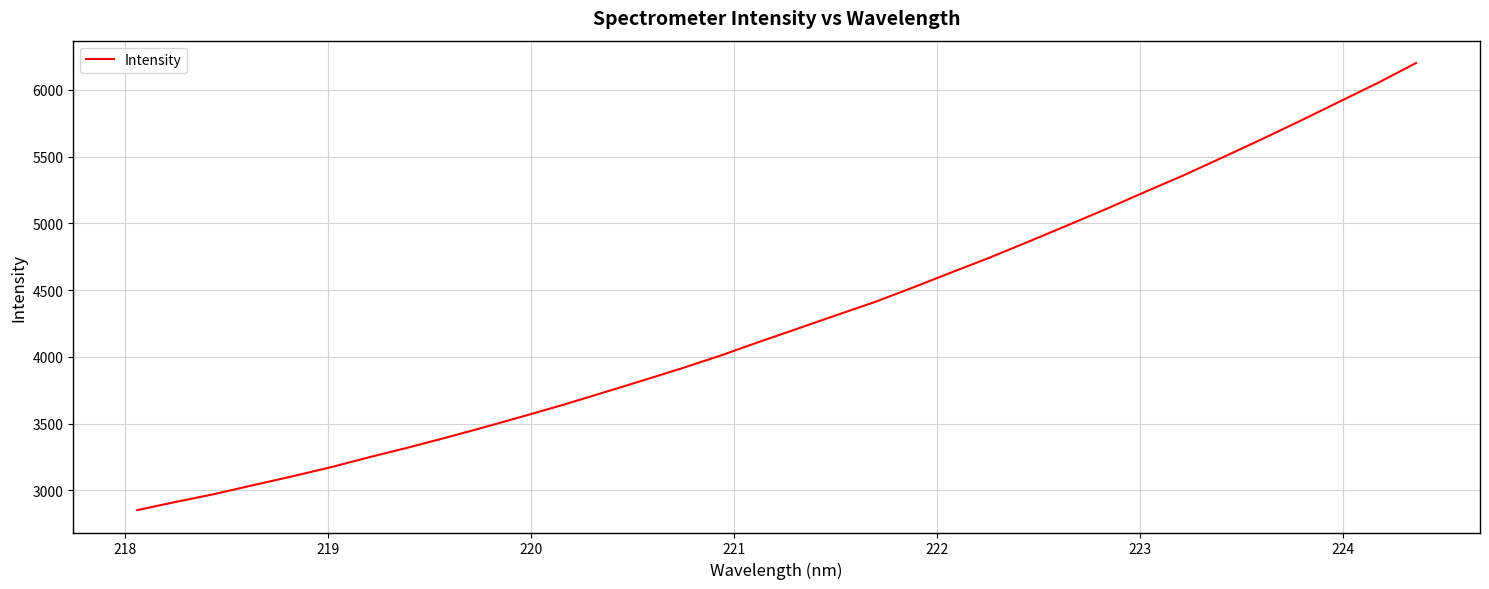

What is the minimum value shown in the chart?

2850.9